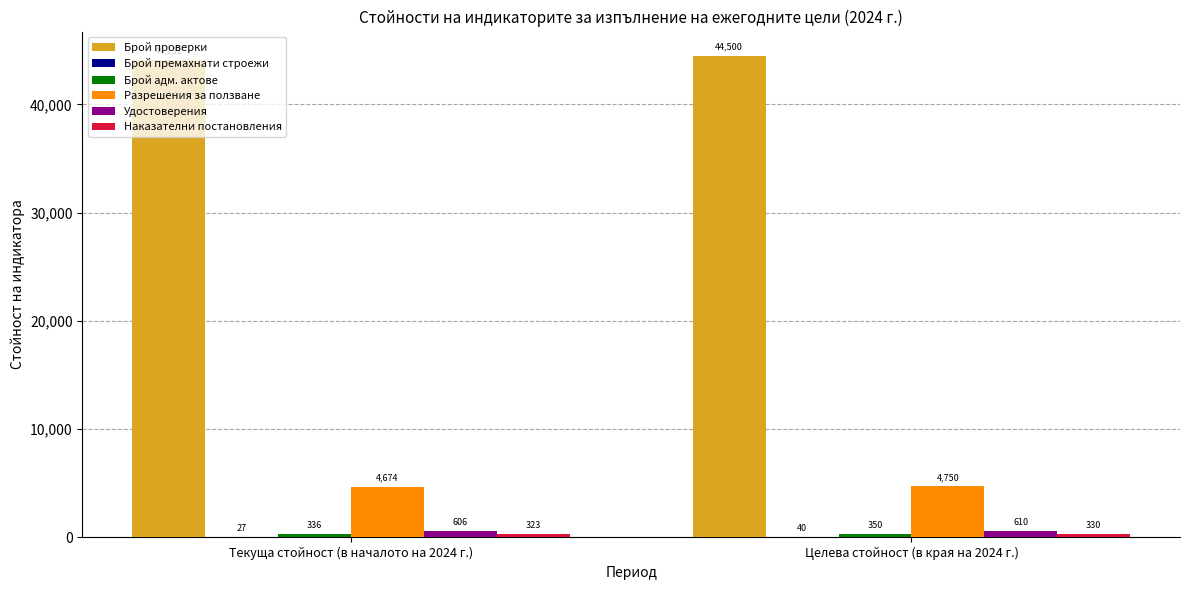

At which category is the sum across all series the highest?

Целева стойност (в края на 2024 г.)